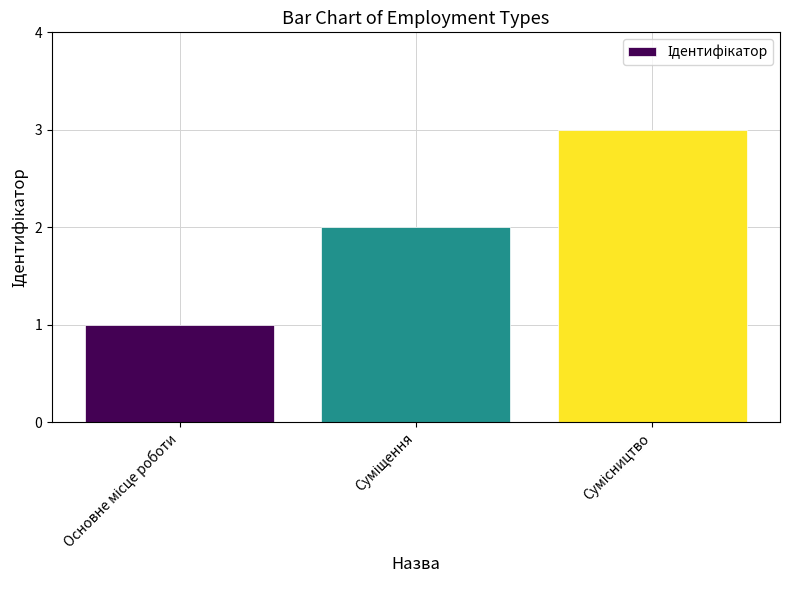

What is the minimum value shown in the chart?

1